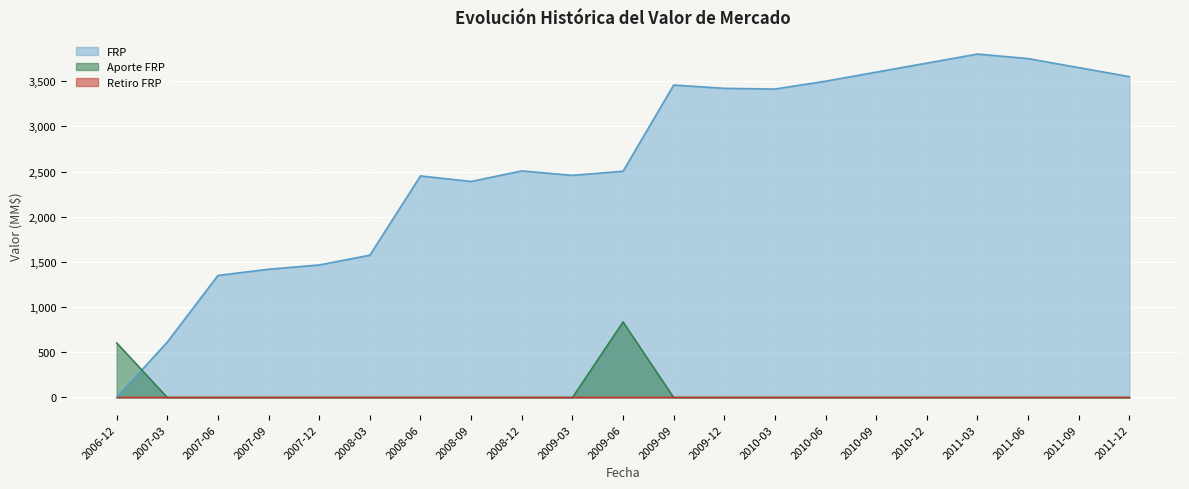

What is the label of the 5th point from the right?

2010-12